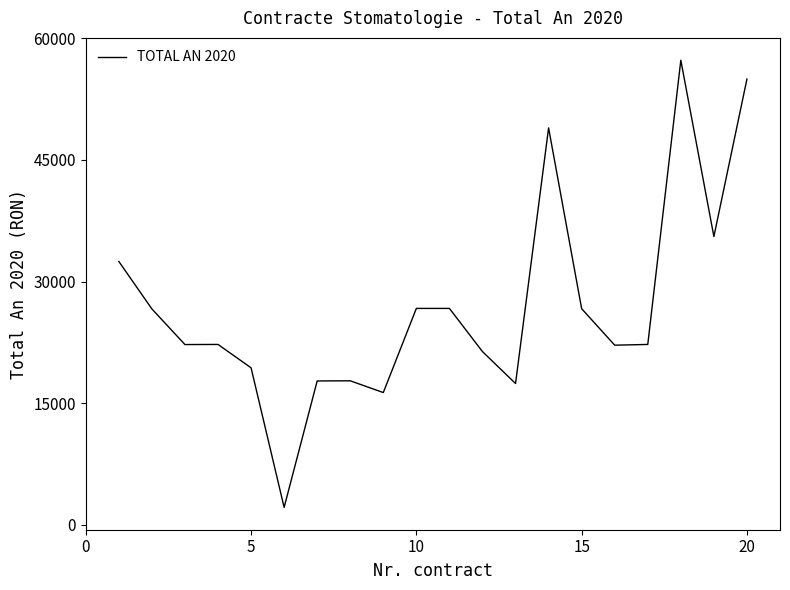

What is the greatest value displayed?

57281.0